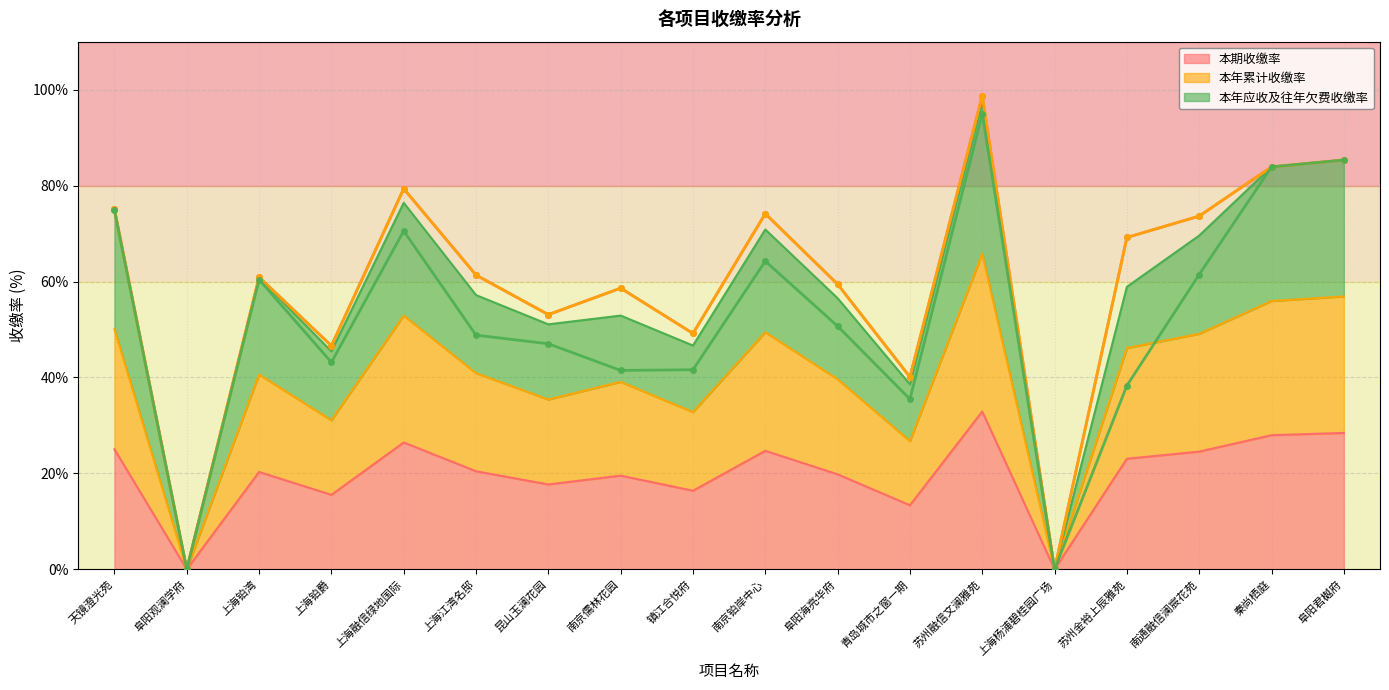

What are all the series names shown in the legend?

本期收缴率, 本年累计收缴率, 本年应收及往年欠费收缴率